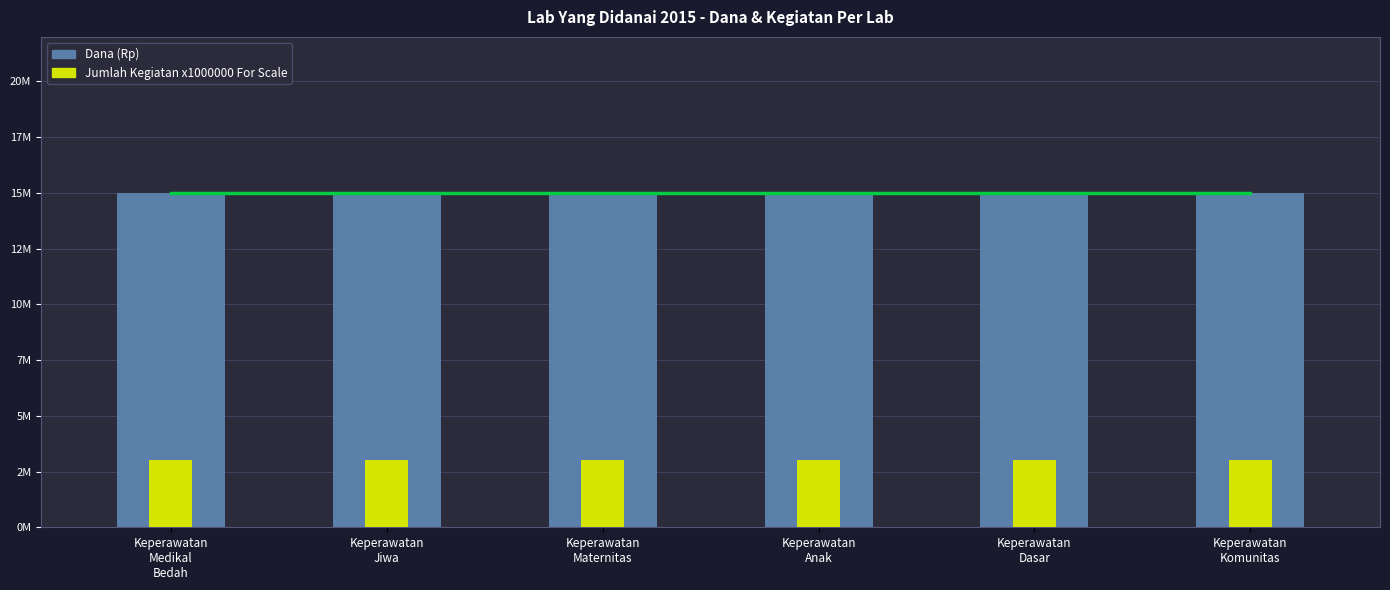

What value does the Dana (Rp) series have at Keperawatan
Jiwa?

15000000